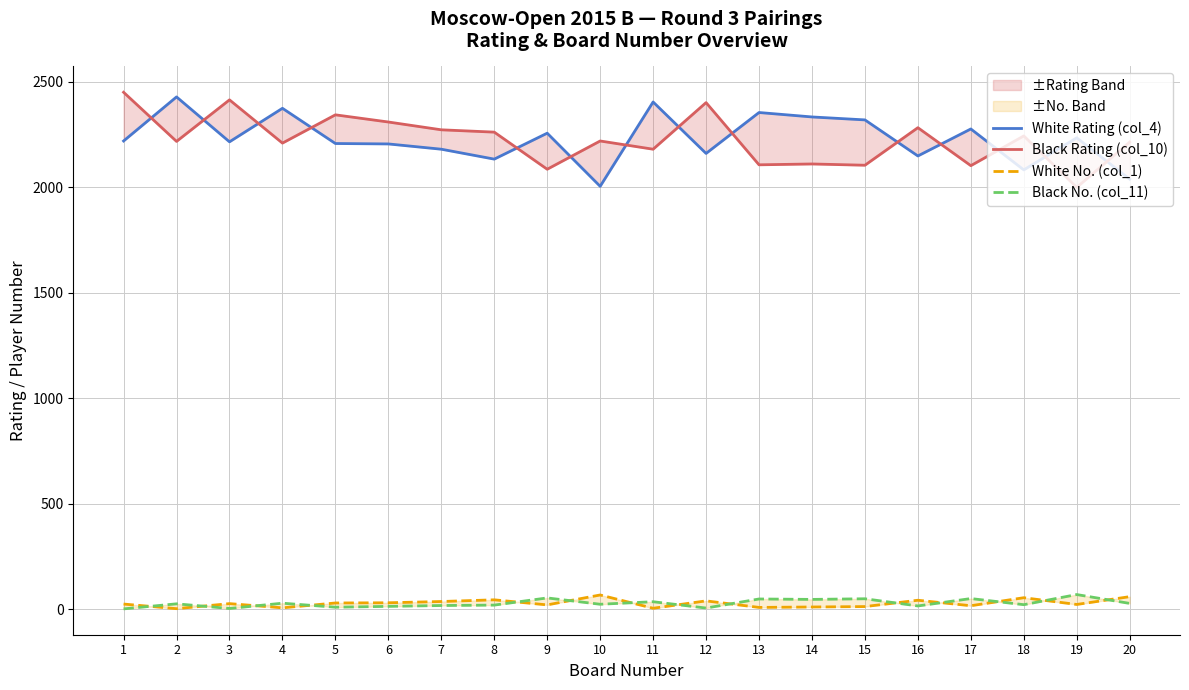

Which series has the largest total across all categories?

White Rating (col_4)